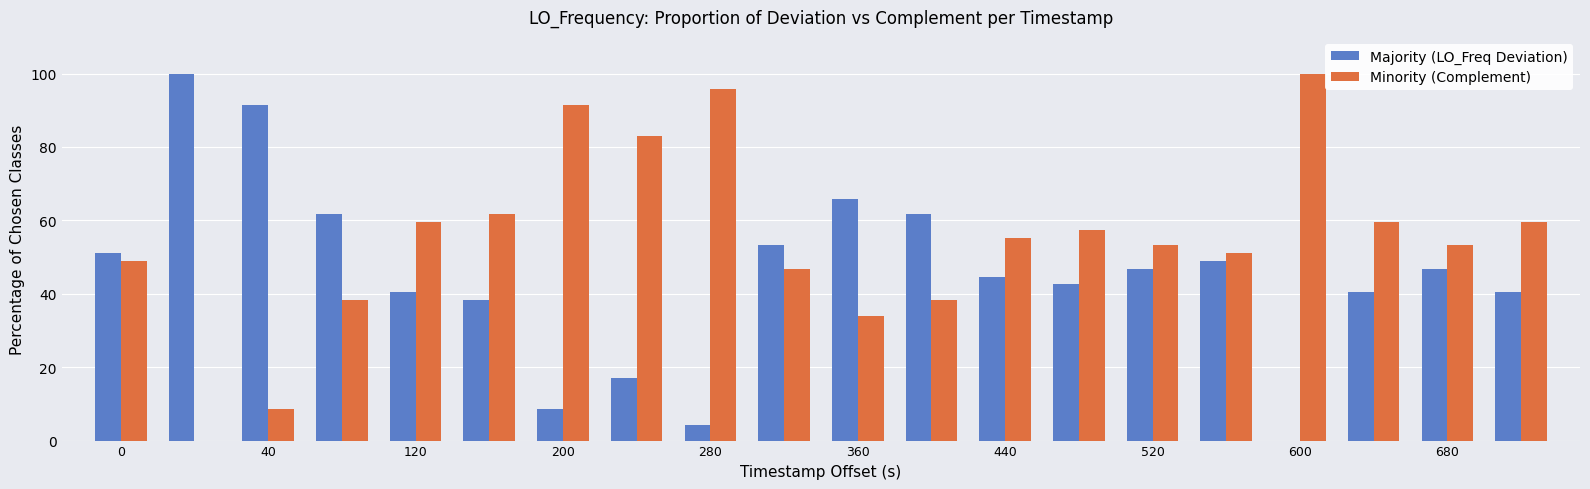

Which series has the largest total across all categories?

Minority (Complement)